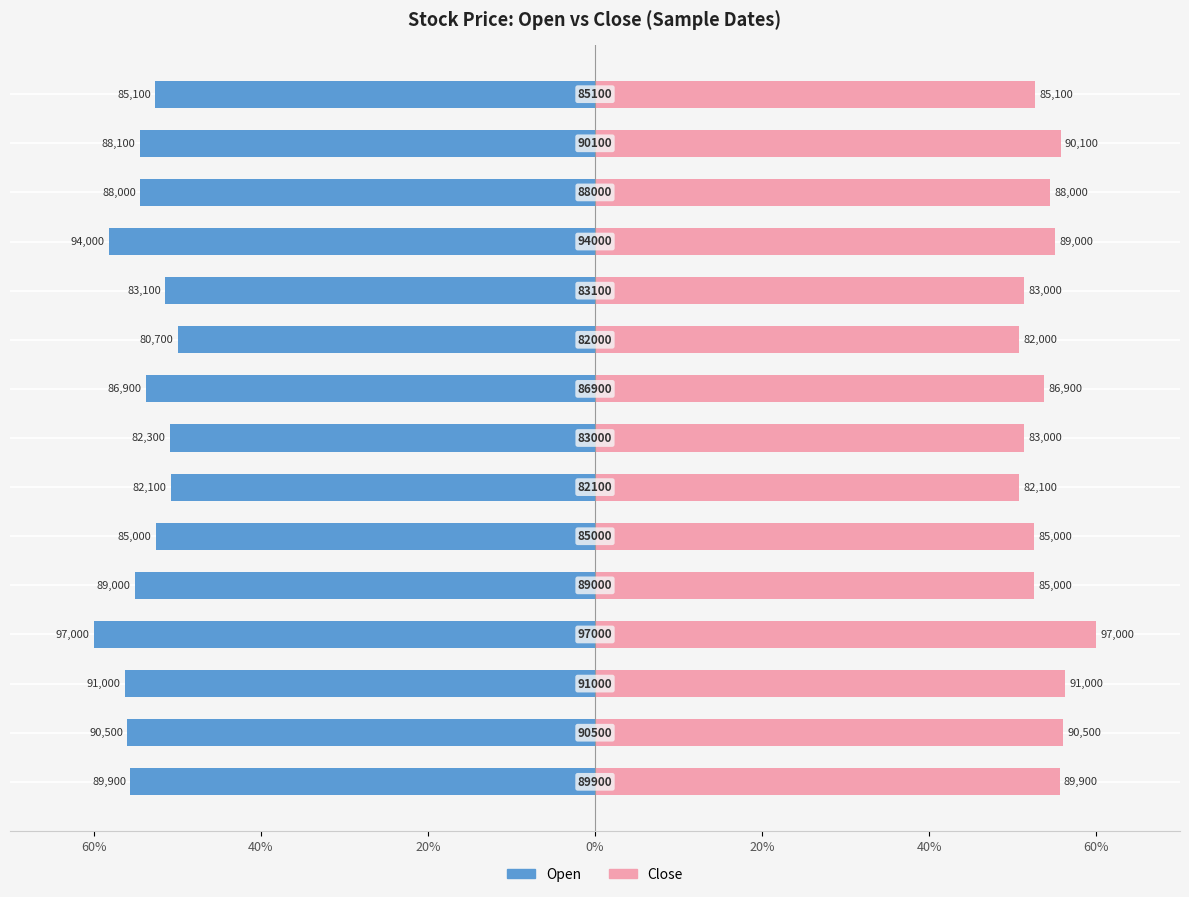

What is the difference between the maximum and minimum values in the Close series?

9.3